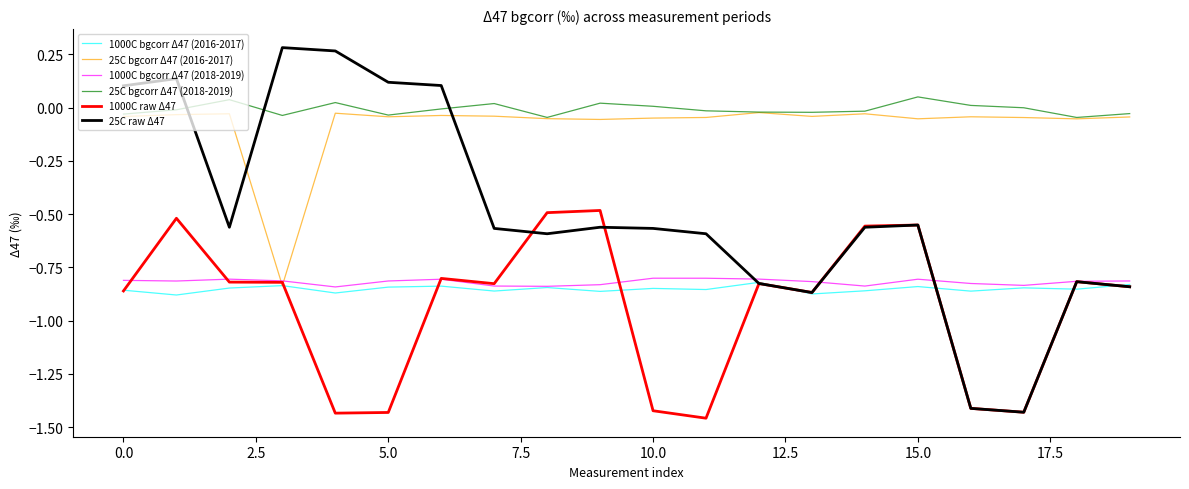

Which series has the widest spread of values?

25C raw Δ47